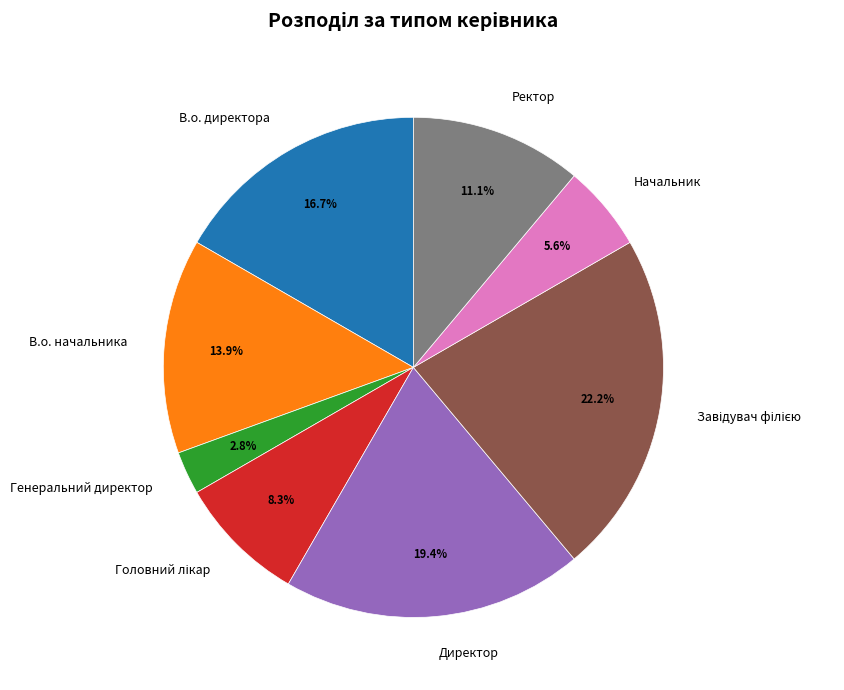

Is Начальник the majority of the pie?

No